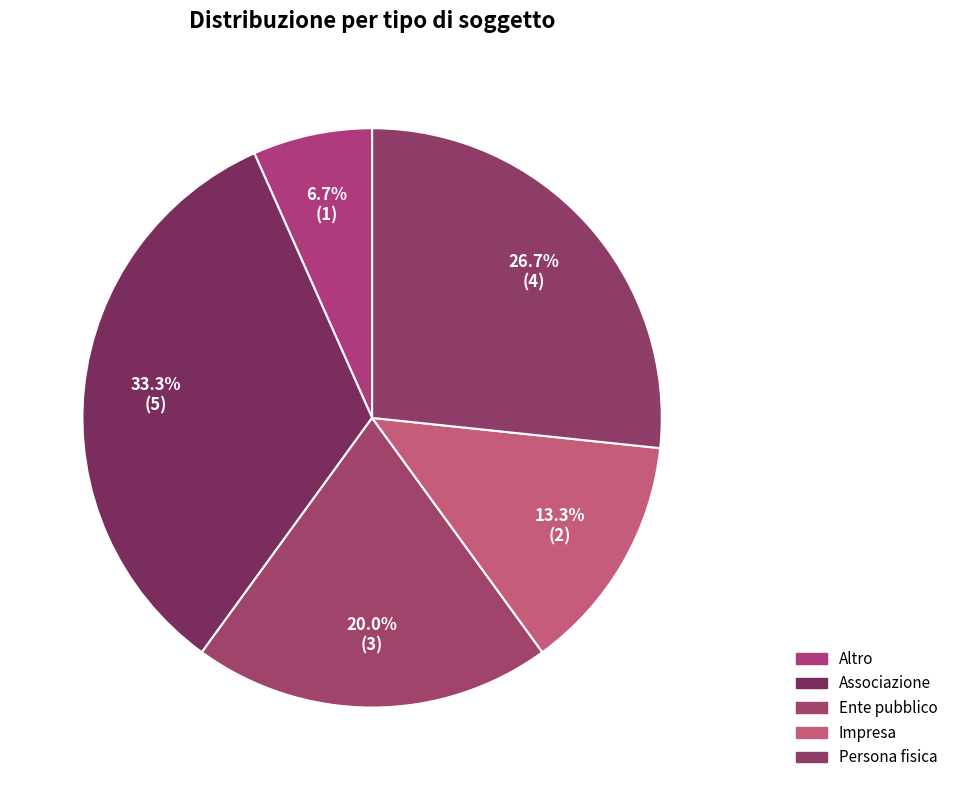

True or false: Associazione accounts for 33% of the total.

True